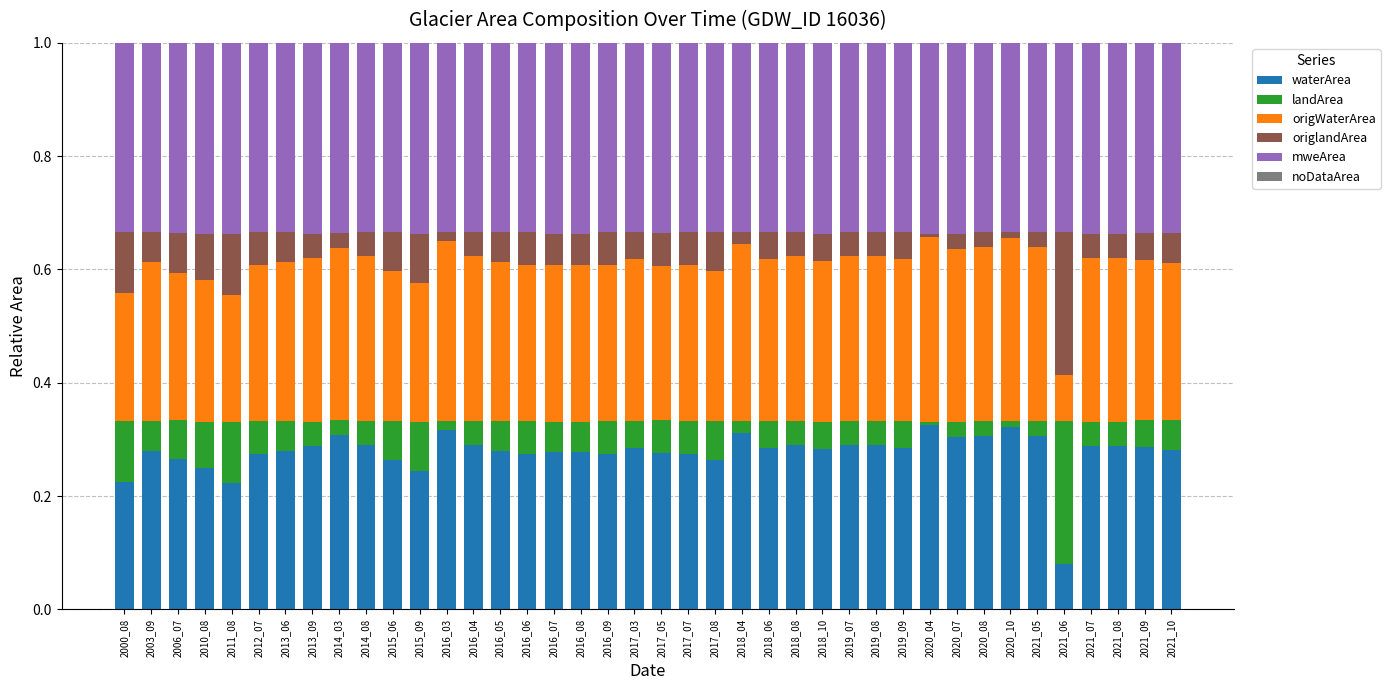

Is it true that waterArea equals 0.3 at 2021_07?

True